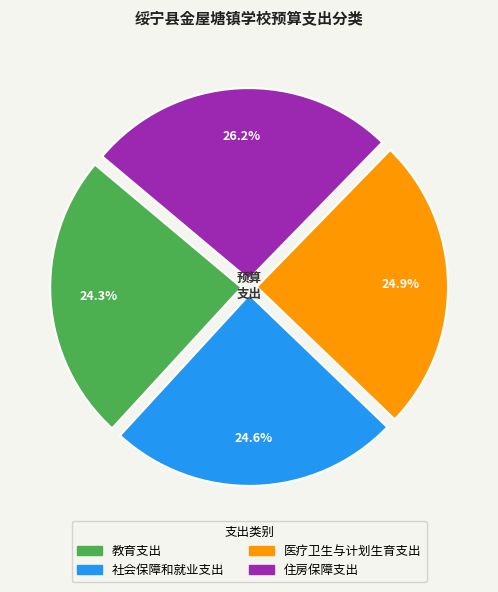

To the nearest percent, what is the combined percentage of 社会保障和就业支出 and 教育支出?

49%